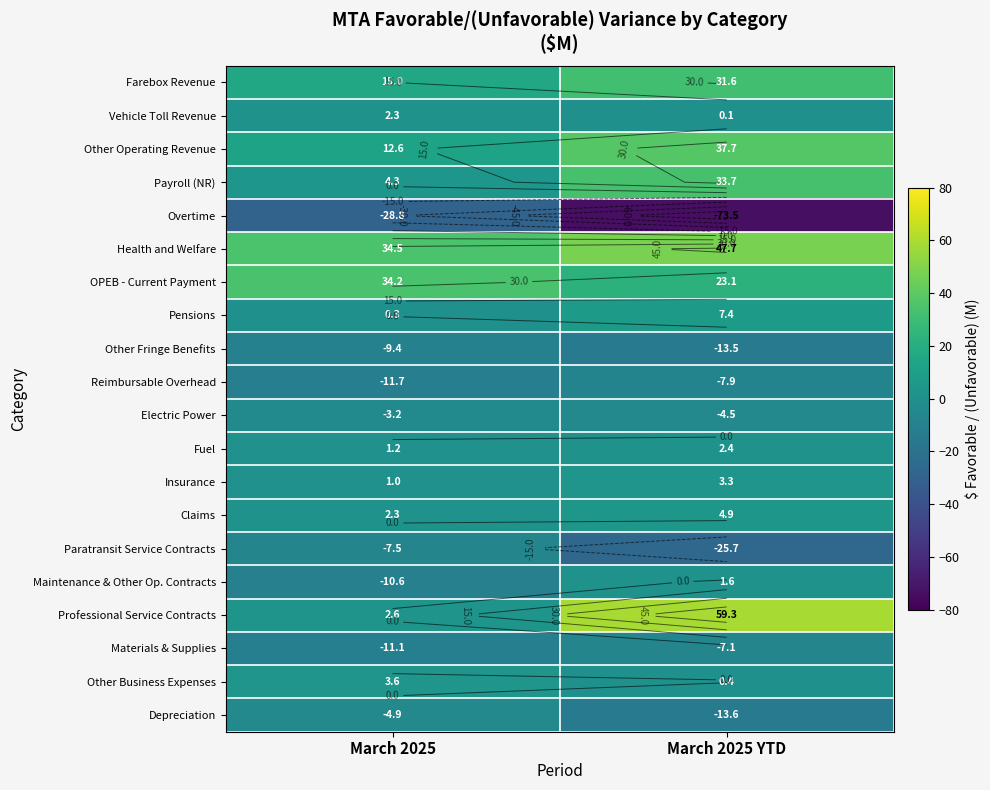

What is the greatest value displayed?

59.3